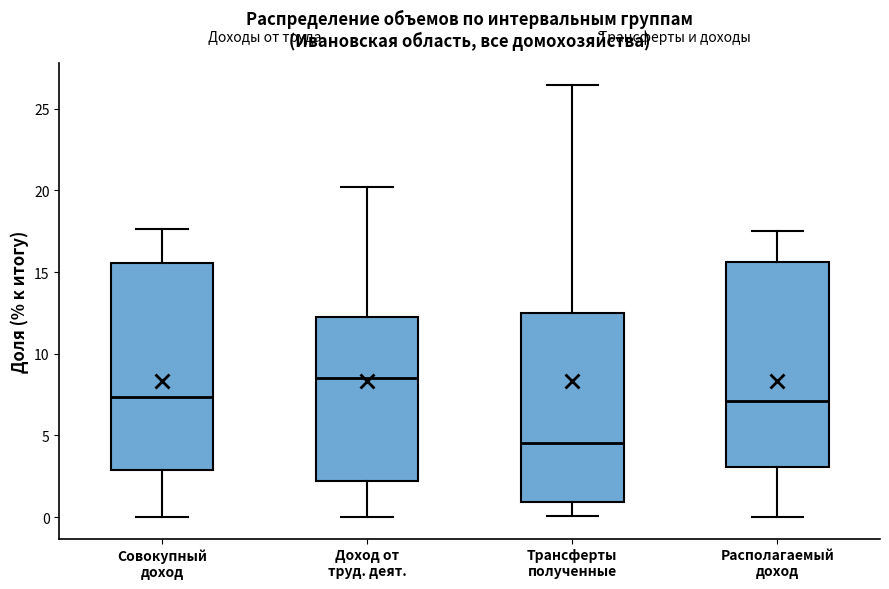

Where does the upper whisker of the box for Трансферты полученные end on the y-axis? The values are not printed on the chart, so give them approximately, as read against the axis.

26.5